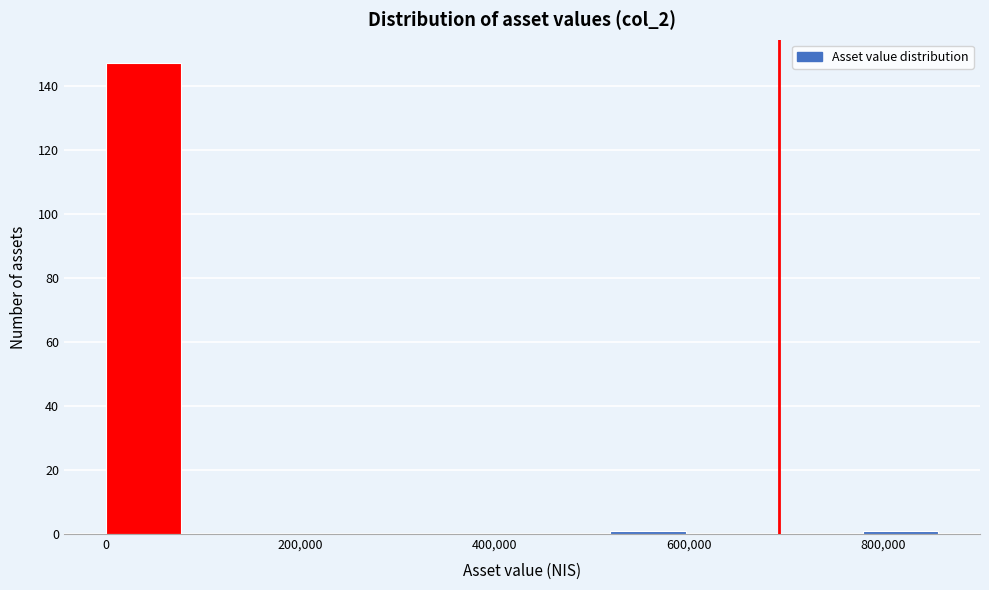

Reading left to right, list every bar in this chart as the range it spans on the x-axis followed by its height. Neither the bar edges nor the heights are printed on the chart, so give them approximately, as read against the axes.

0 to 80000: 148
80000 to 180000: 0
180000 to 260000: 0
260000 to 340000: 0
340000 to 440000: 0
440000 to 520000: 0
520000 to 600000: under 2
600000 to 700000: 0
700000 to 780000: 0
780000 to 860000: under 2